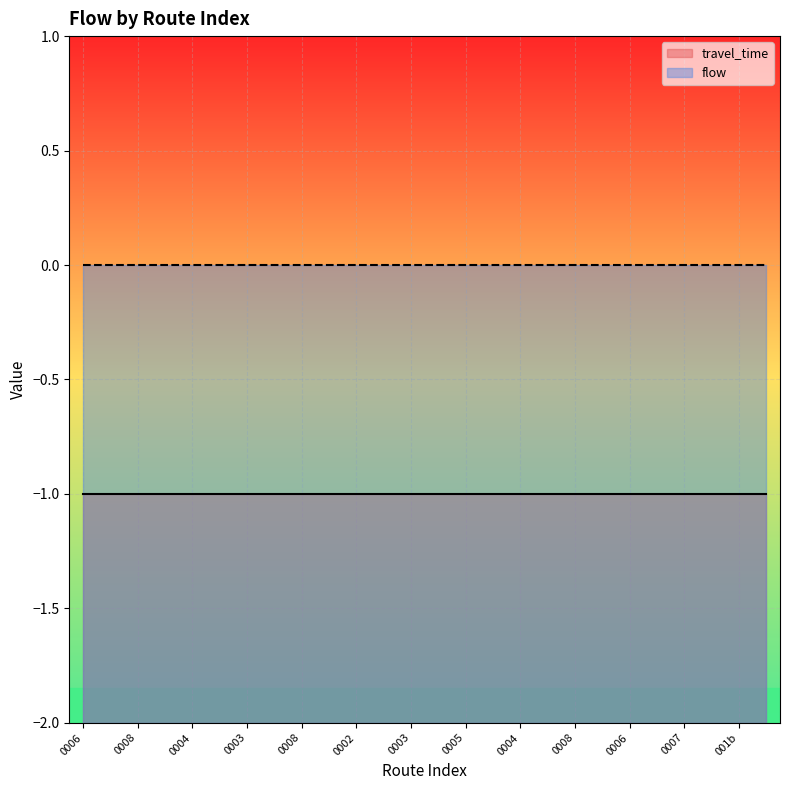

Is it true that travel_time equals -2 at 18?

False